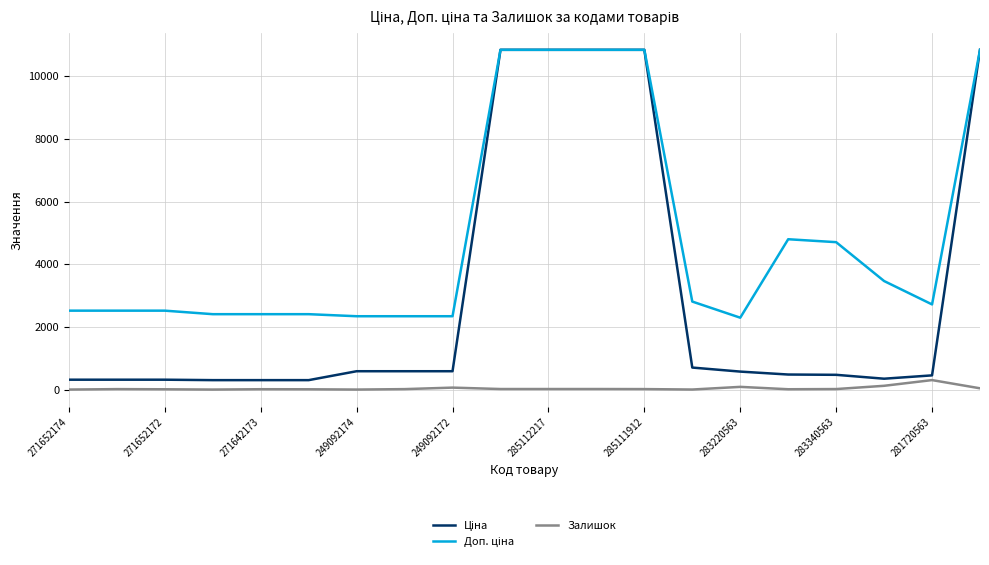

What is the maximum value for Залишок?

302.0